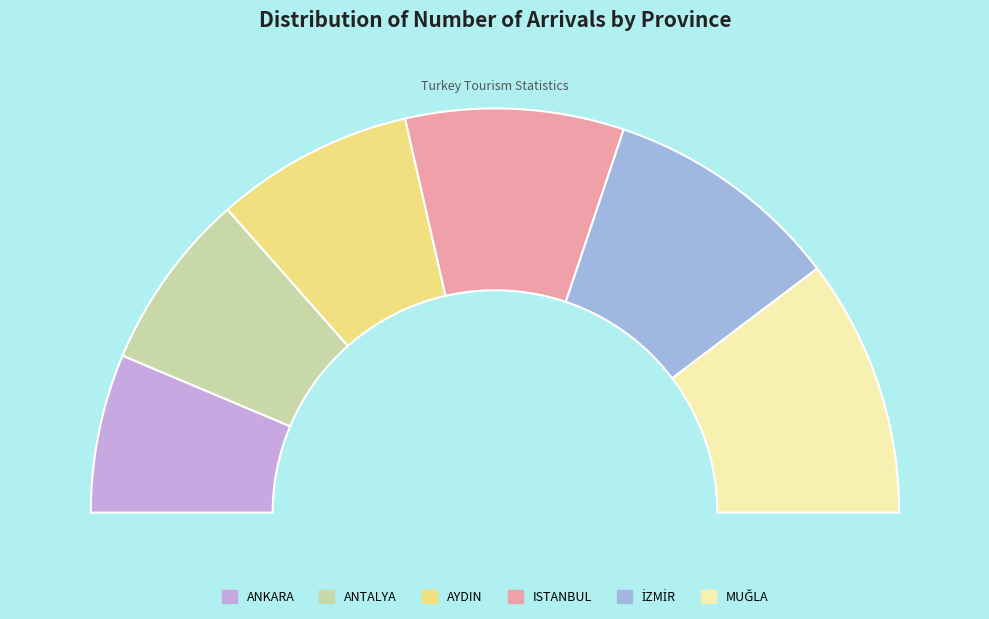

True or false: ANTALYA accounts for 1% of the total.

False